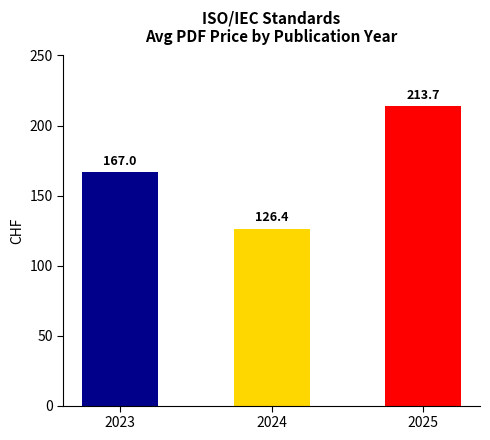

What is the value of the 2nd bar from the left?

126.4